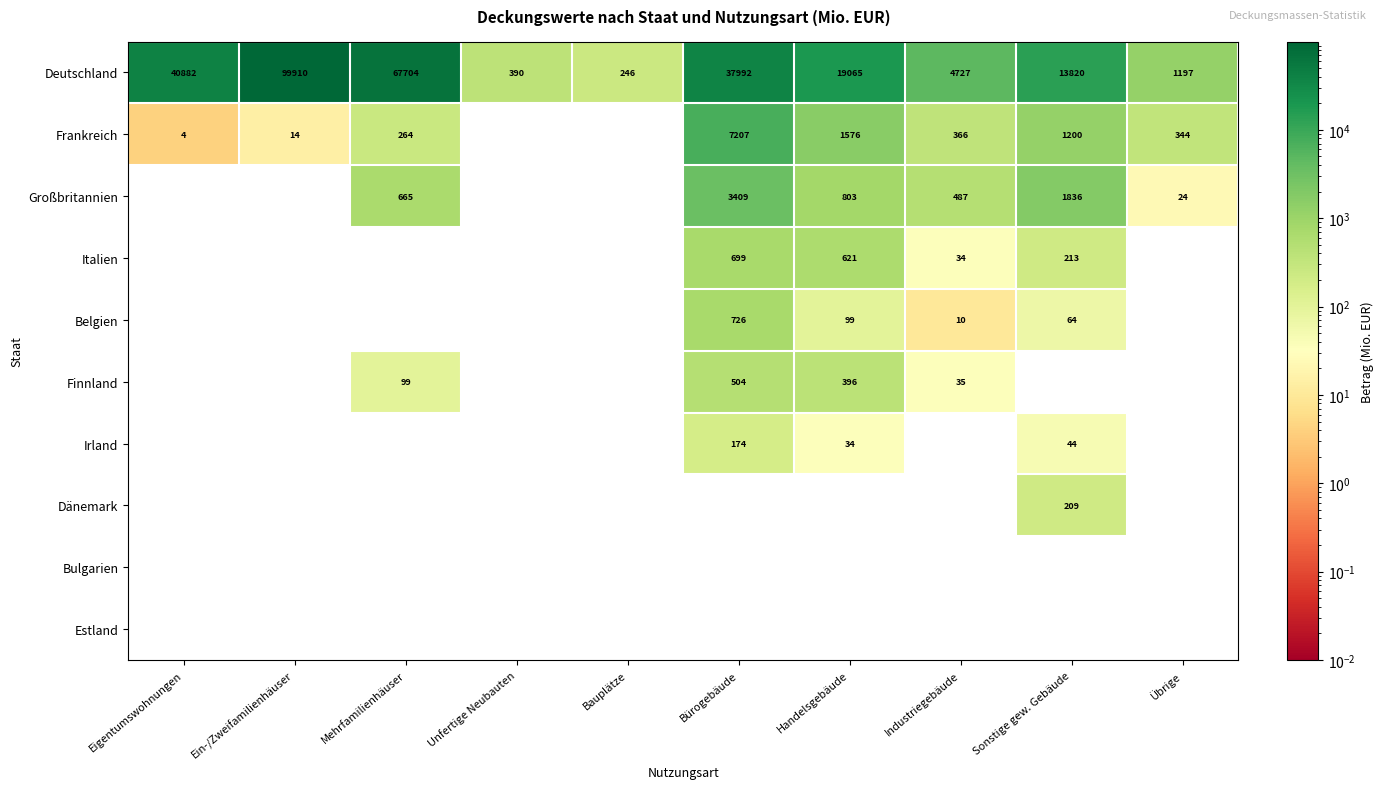

The Frankreich series shows 21 at Ein-/Zweifamilienhäuser. True or false?

False